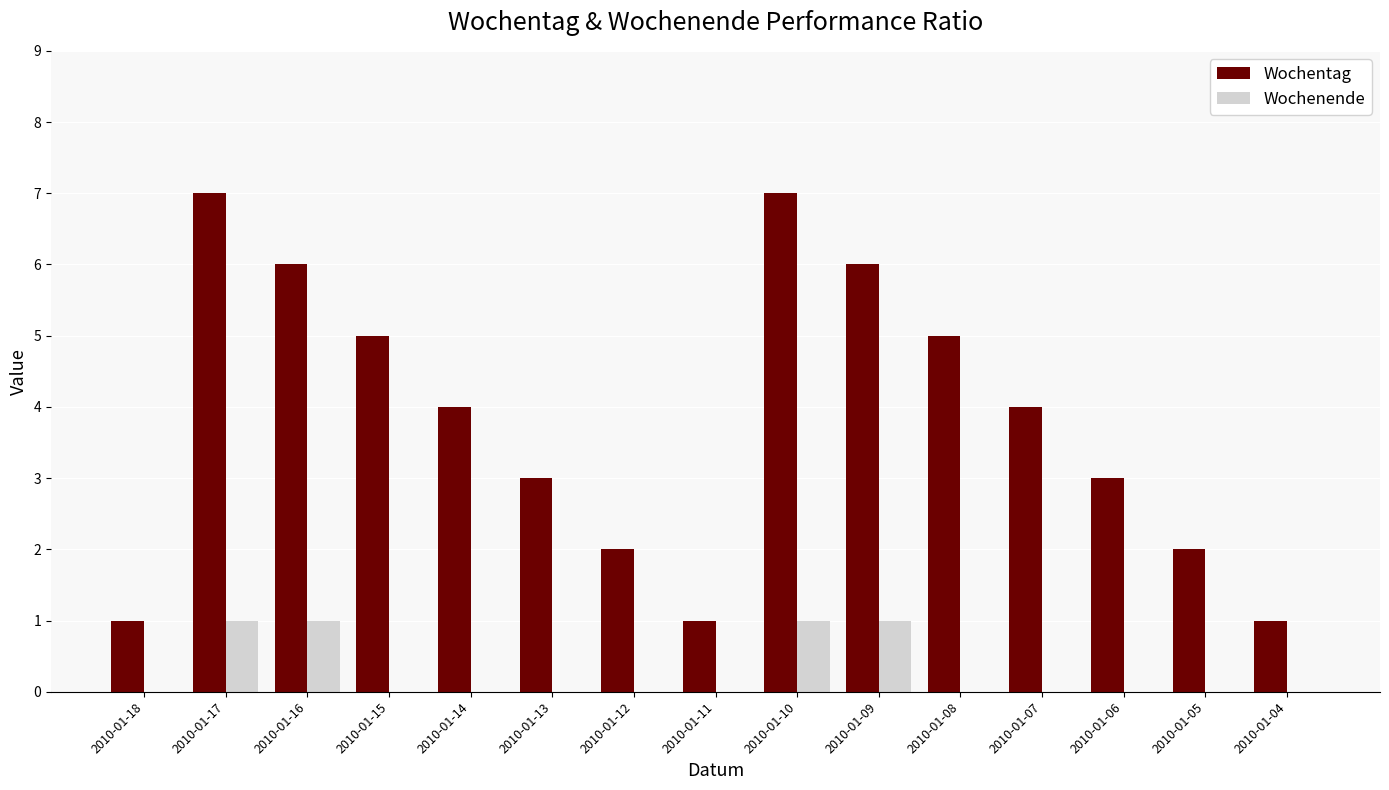

How many series are shown in this chart?

2